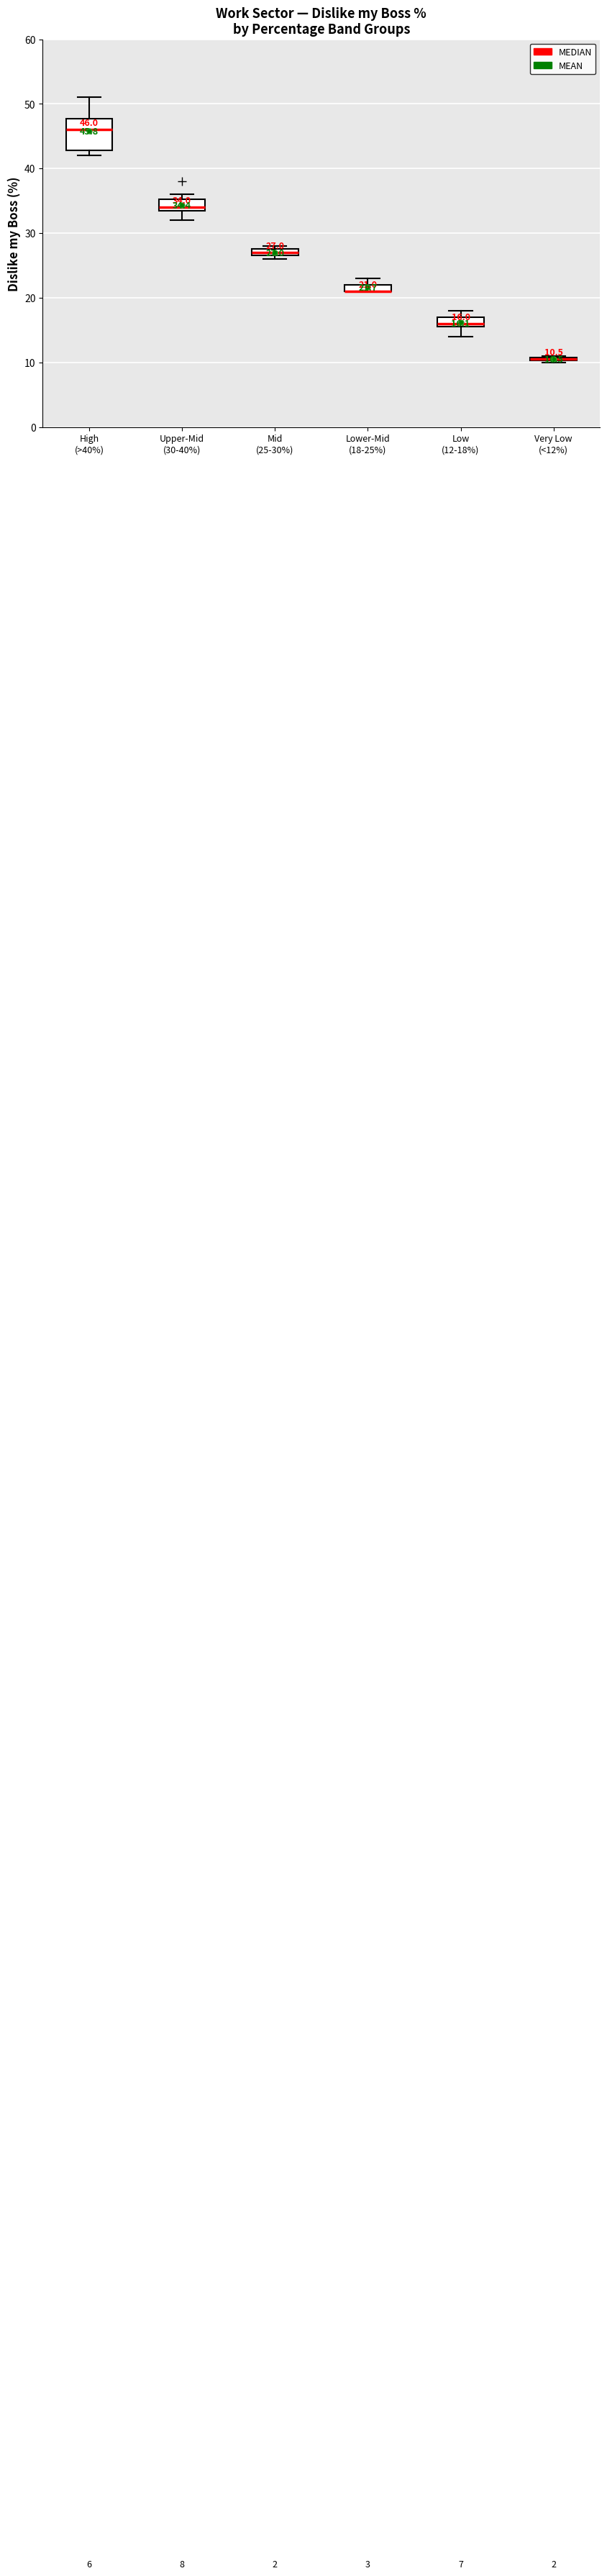

Comparing the boxes themselves (not the whiskers), which one is the tallest?

High (>40%)